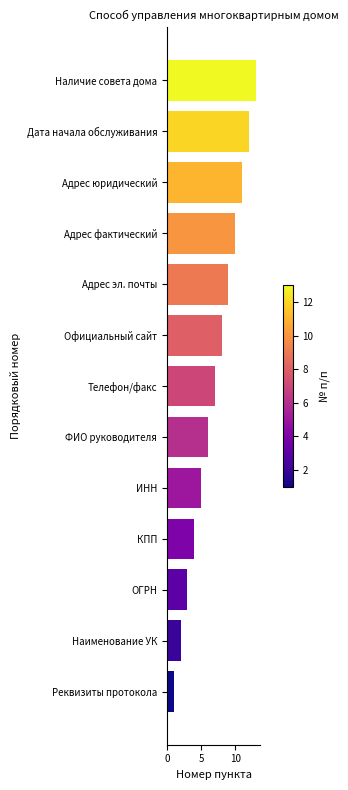

Which label corresponds to the smallest value in the chart?

Реквизиты протокола